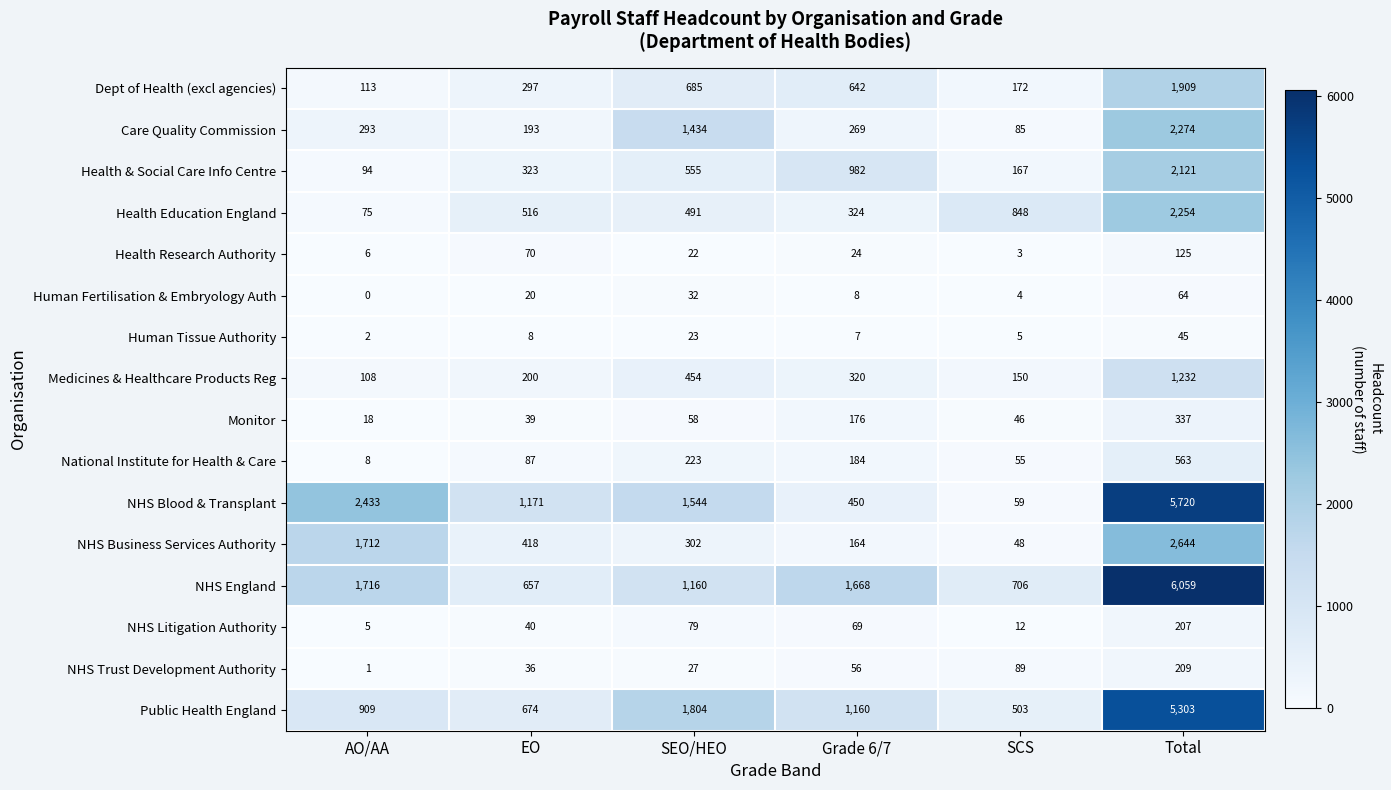

List the series in order of their peak value, highest first.

NHS England, NHS Blood & Transplant, Public Health England, NHS Business Services Authority, Care Quality Commission, Health Education England, Health & Social Care Info Centre, Dept of Health (excl agencies), Medicines & Healthcare Products Reg, National Institute for Health & Care, Monitor, NHS Trust Development Authority, NHS Litigation Authority, Health Research Authority, Human Fertilisation & Embryology Auth, Human Tissue Authority